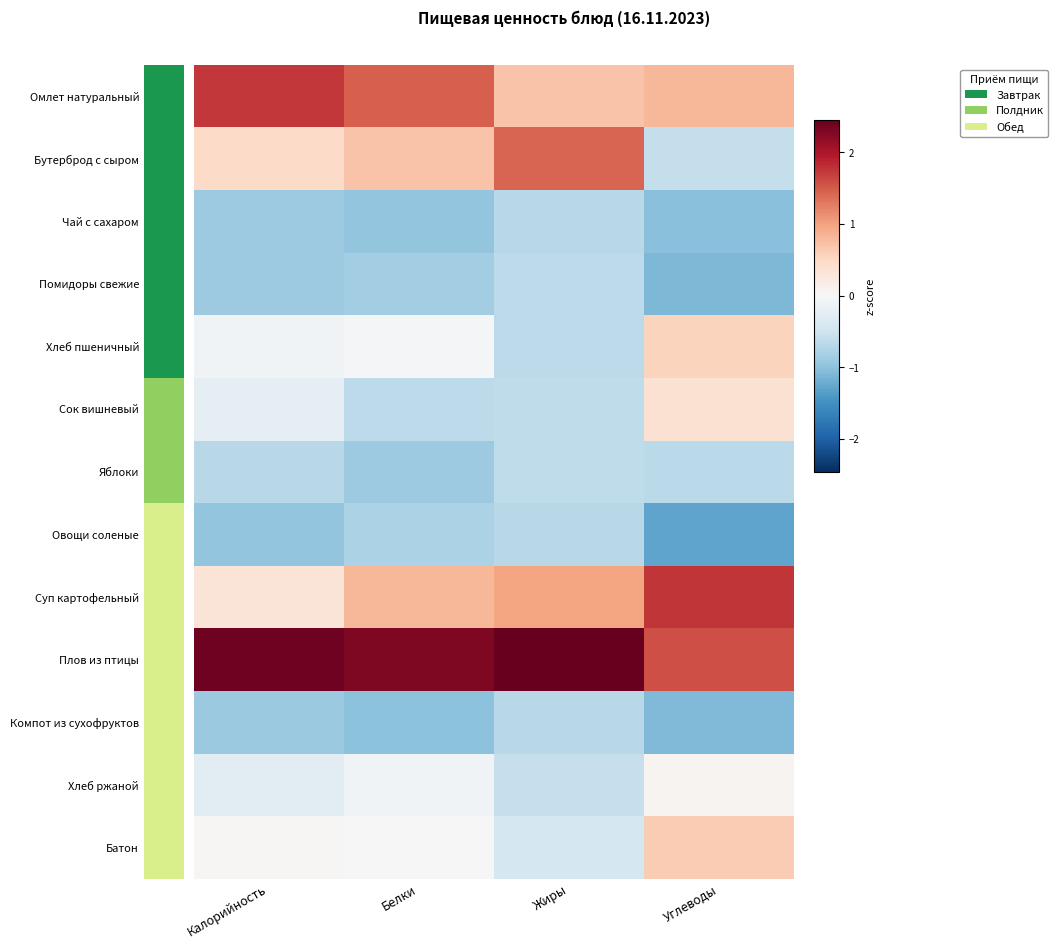

What is the smallest value displayed?

-1.3